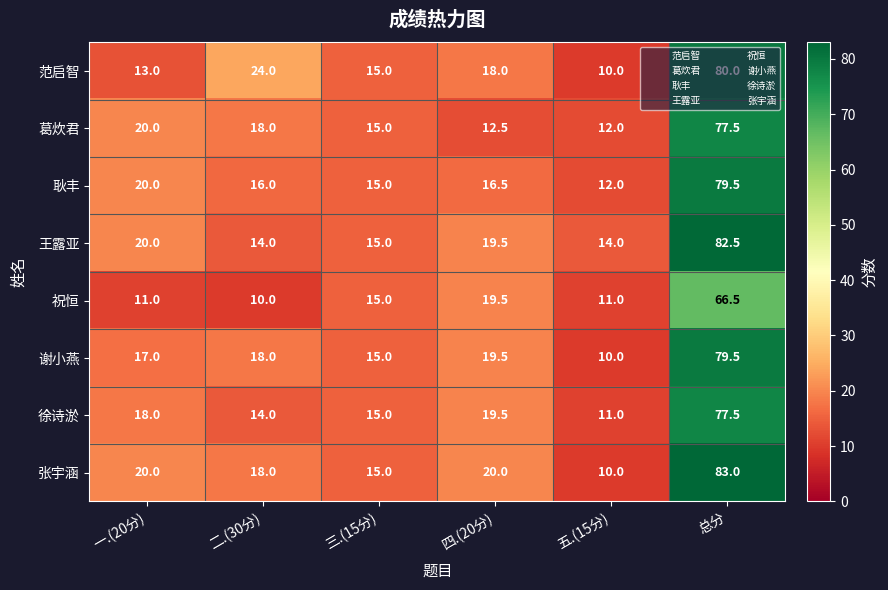

What is the sum of the 祝恒 values at 二.(30分) and 四.(20分)?

29.5